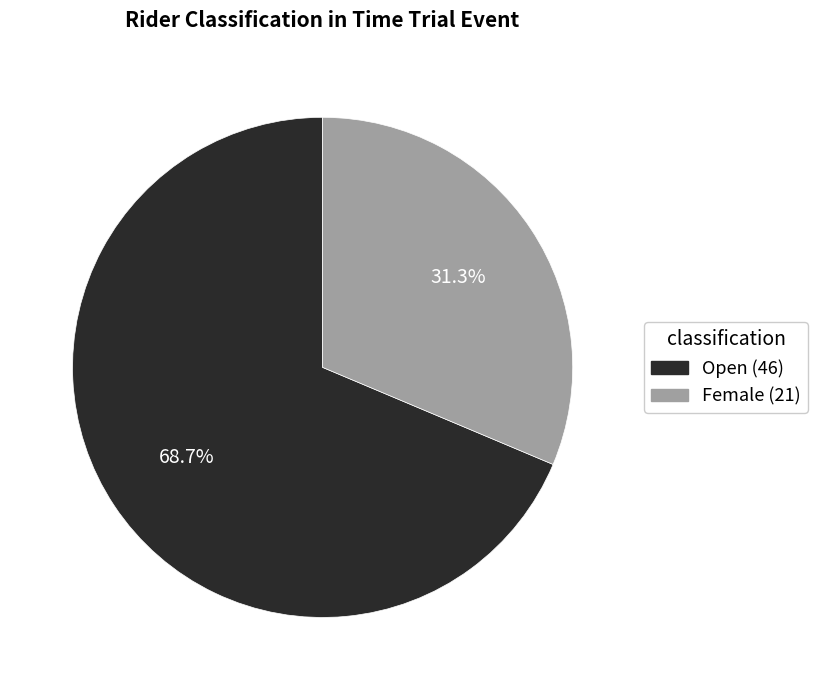

To the nearest percent, what percentage of the pie is Female?

31%